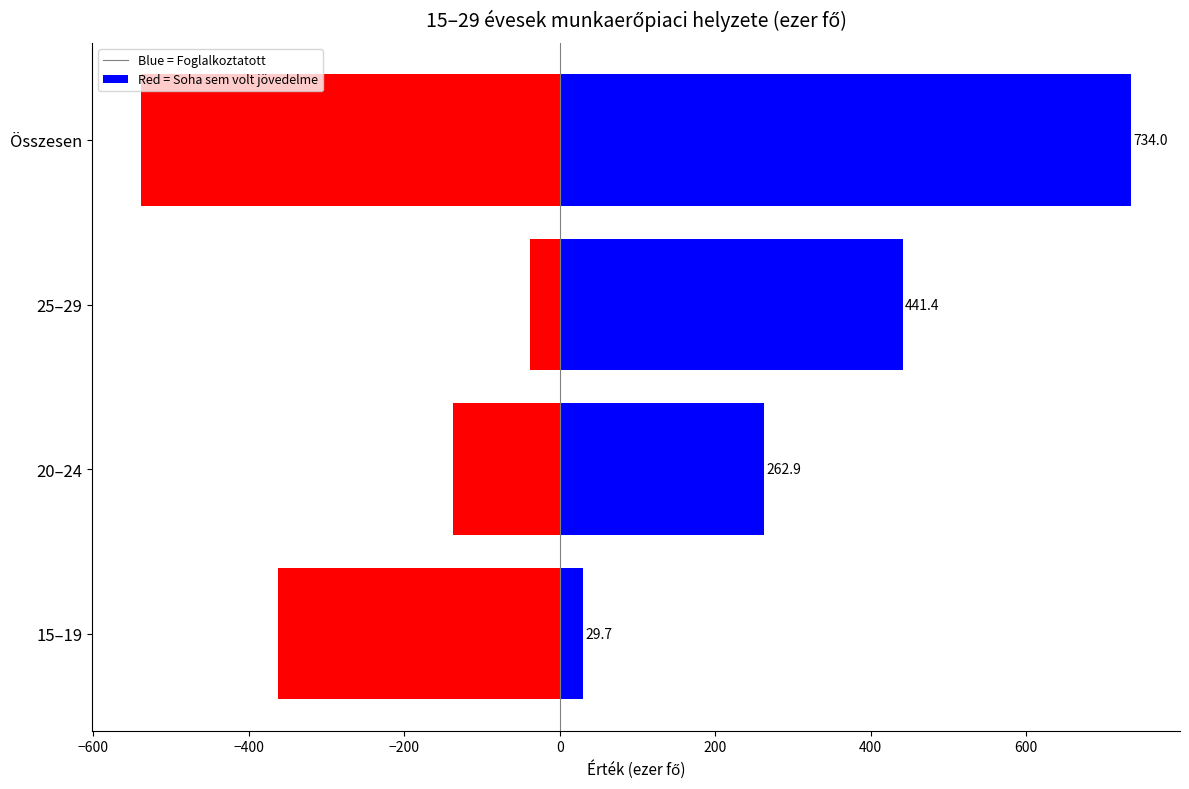

Reading left to right, transcribe all the data shown in this chart.

jelenleg foglalkoztatott (ezer fő): 29.7	262.9	441.4	734.0
soha sem volt rendszeres jövedelme (ezer fő): -362.1	-137.5	-38.1	-537.7